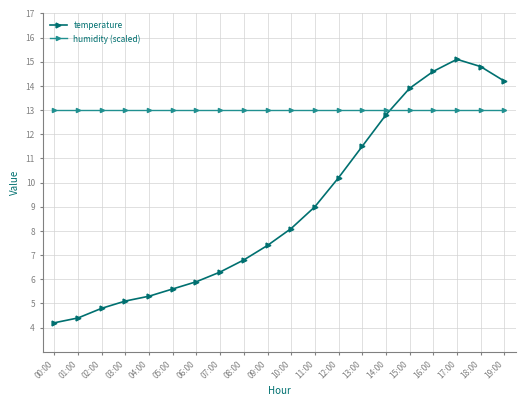

True or false: temperature has more than 2 points higher than both neighbors.

False